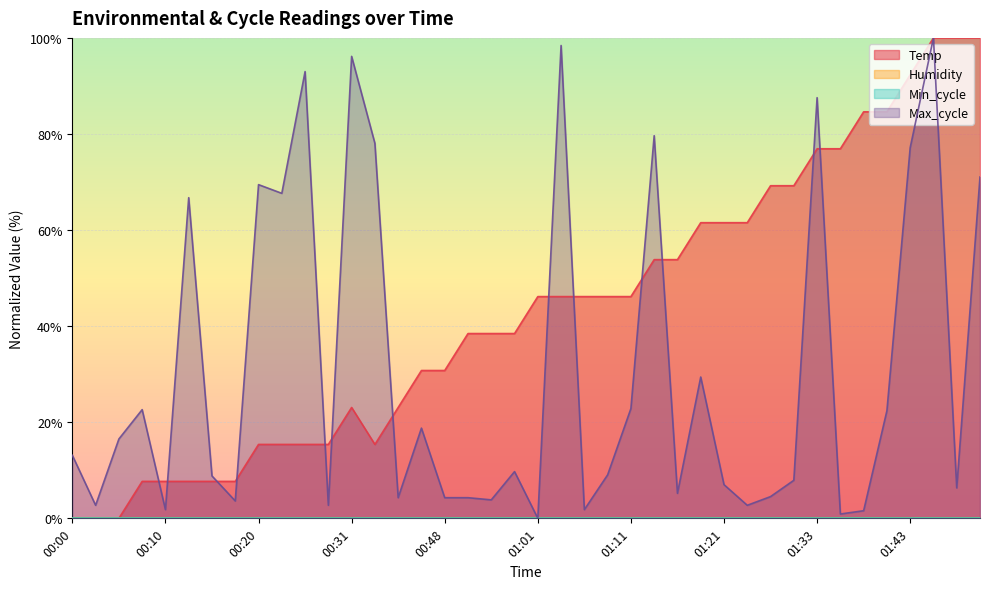

At how many categories does at least one series exceed 49?

22